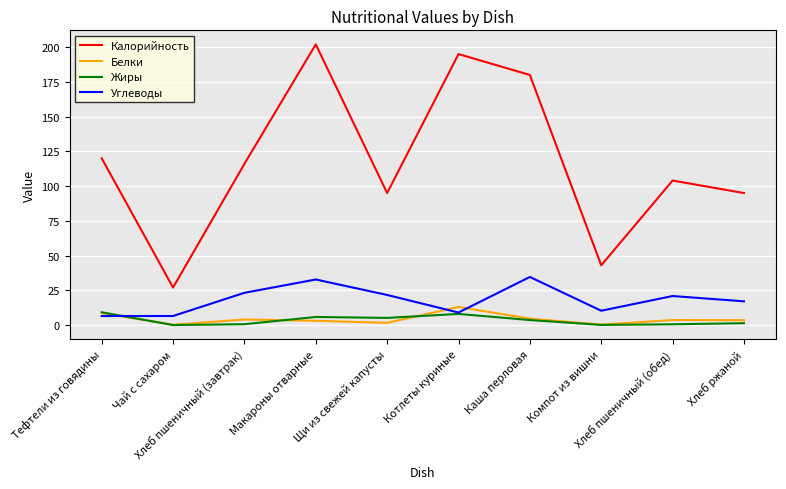

At Макароны отварные, list the series in order from smallest to largest.

Белки, Жиры, Углеводы, Калорийность